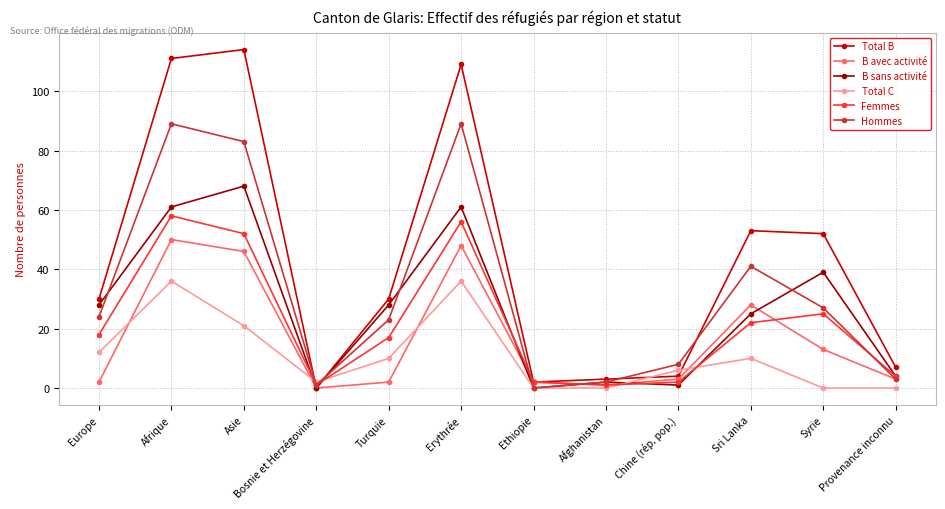

How many lines are shown in the chart?

6